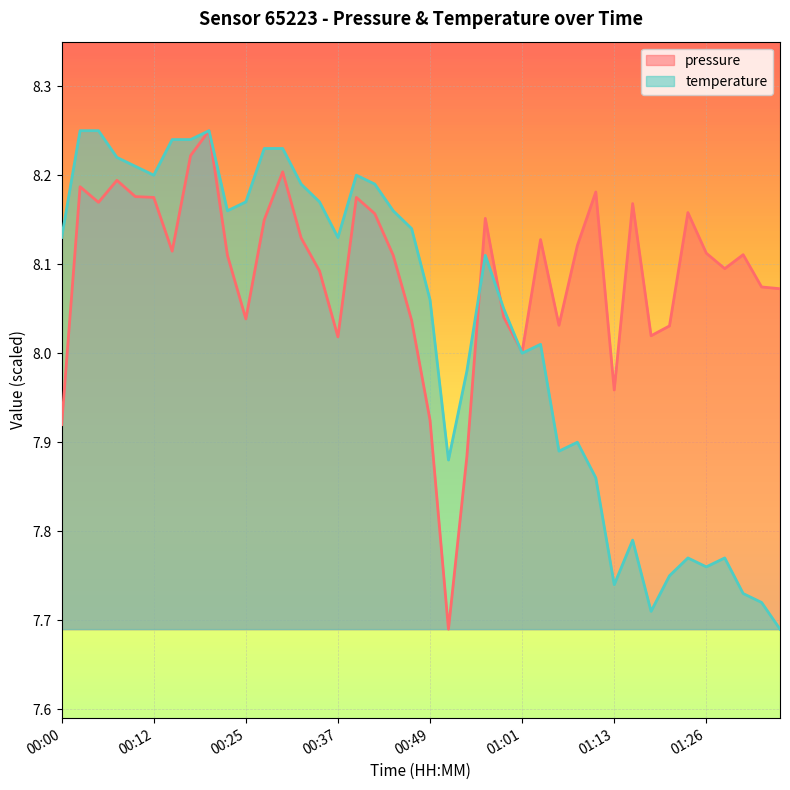

The pressure series shows 12.6 at 00:17. True or false?

False